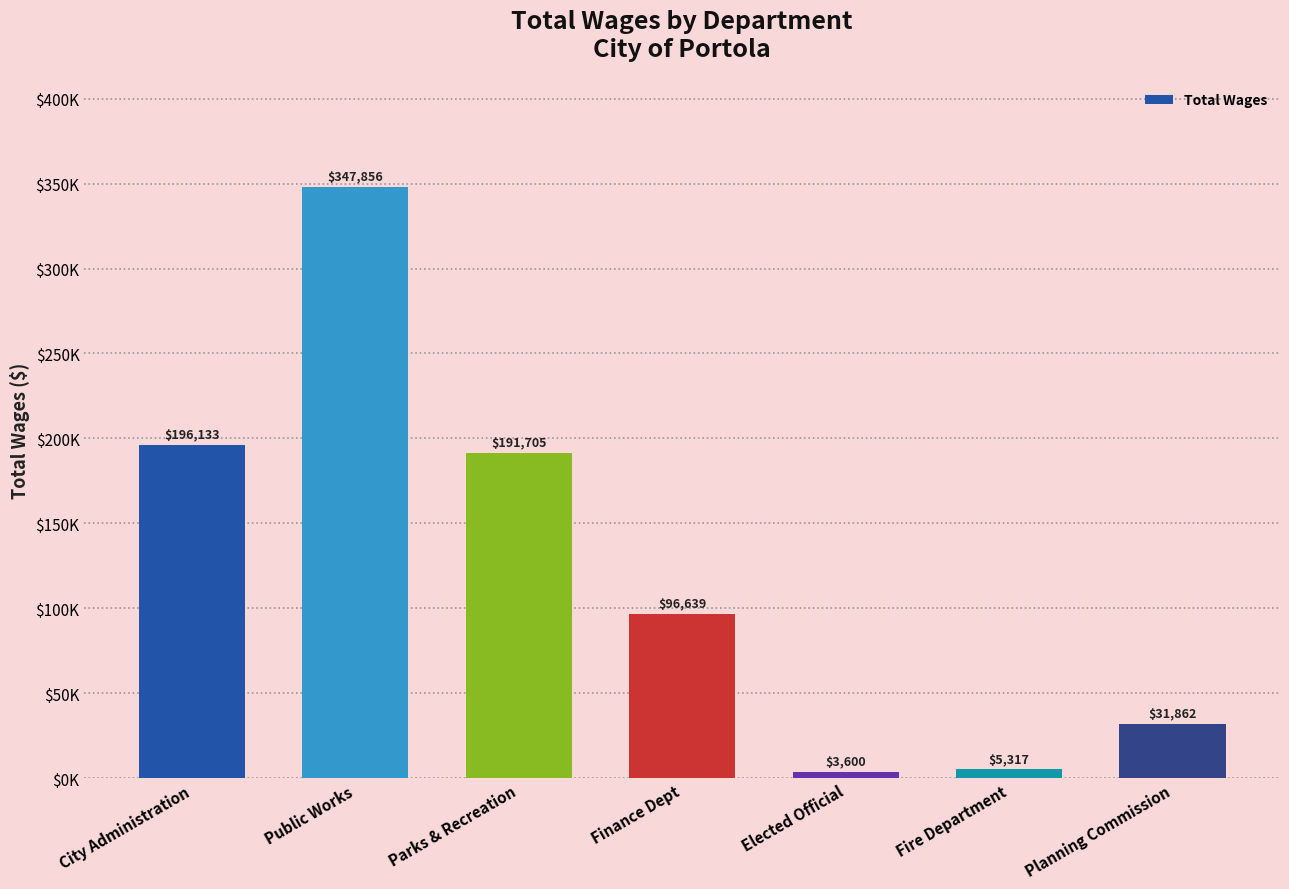

What is the average value?

124730